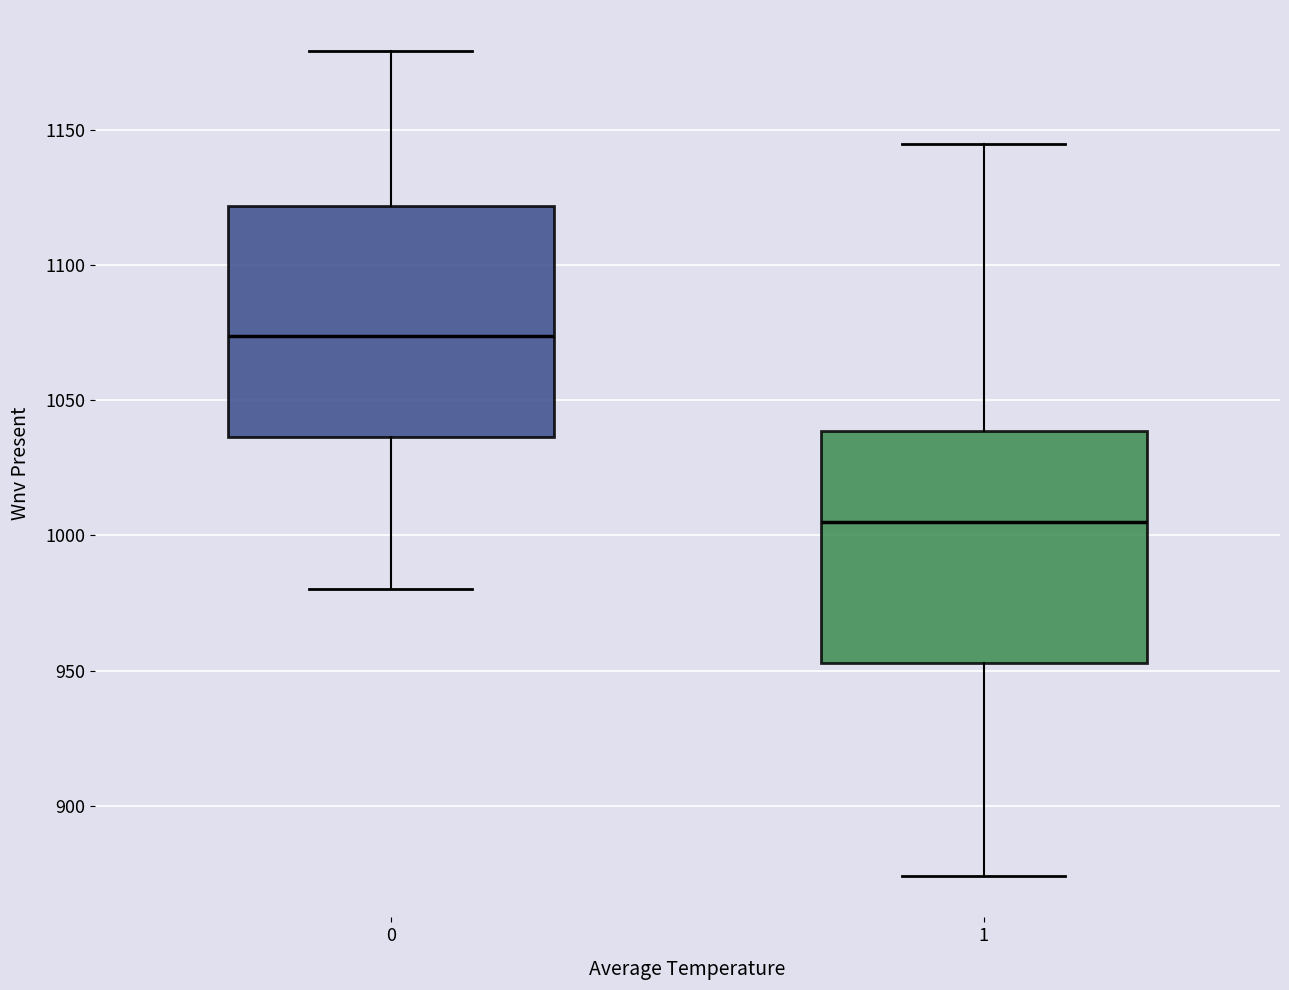

Reading left to right, read every box against the y-axis: the position of its median line, the range the box covers, and the ends of its whiskers. The values are not printed on the chart, so give them approximately, as read against the axis.

0: median 1075, box 1035 to 1120, whiskers 980 to 1180
1: median 1005, box 955 to 1040, whiskers 875 to 1145